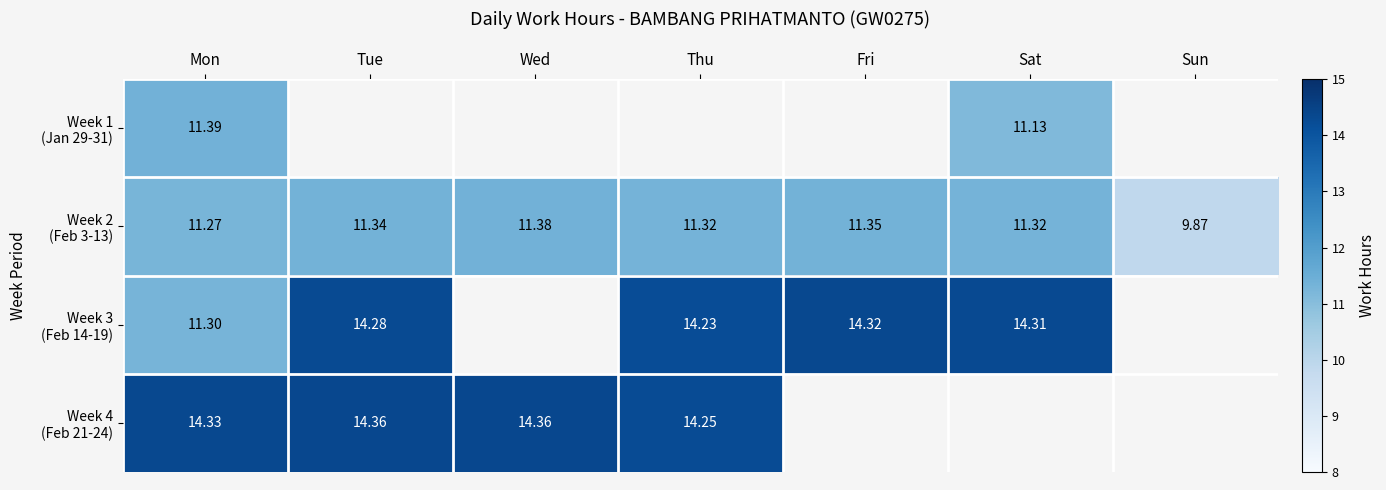

At which label is Week 3 (Feb 14-19) closest to 12?

Mon